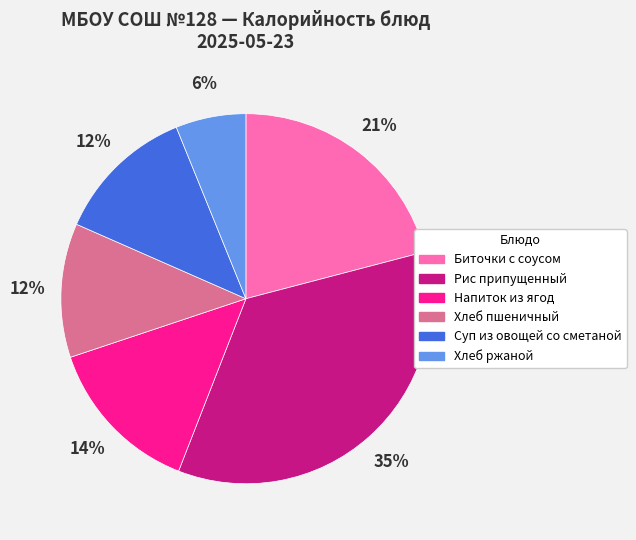

How many slices are in this pie chart?

6